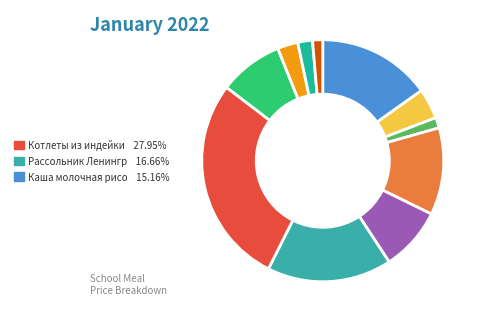

To the nearest percent, what is the average slice percentage?

9%